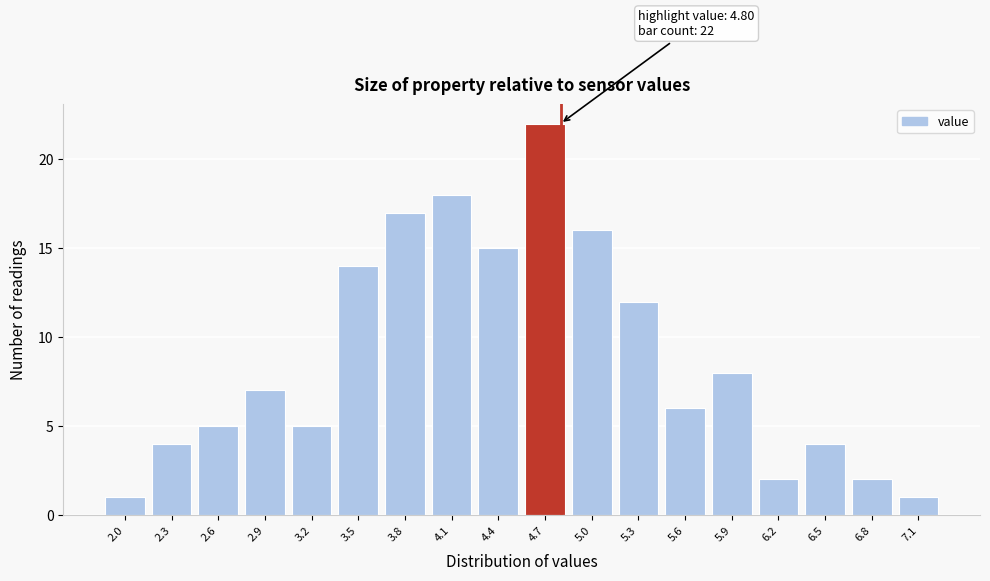

Which range on the x-axis has the tallest bar?

4.55 to 4.85